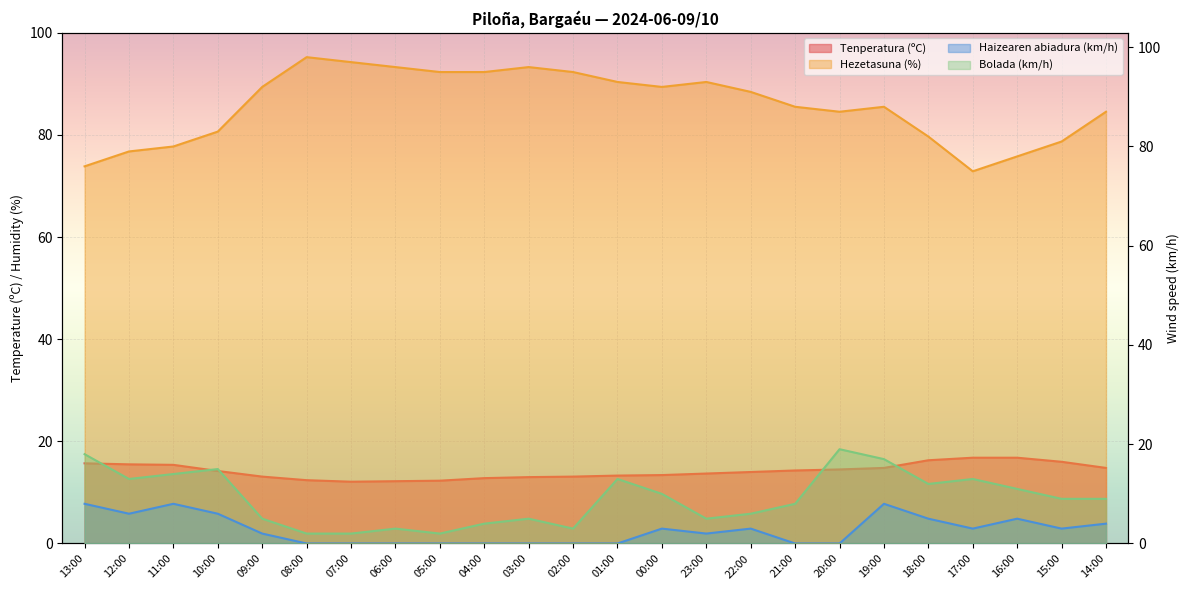

The Tenperatura (ºC) series shows 20.4 at 06:00. True or false?

False